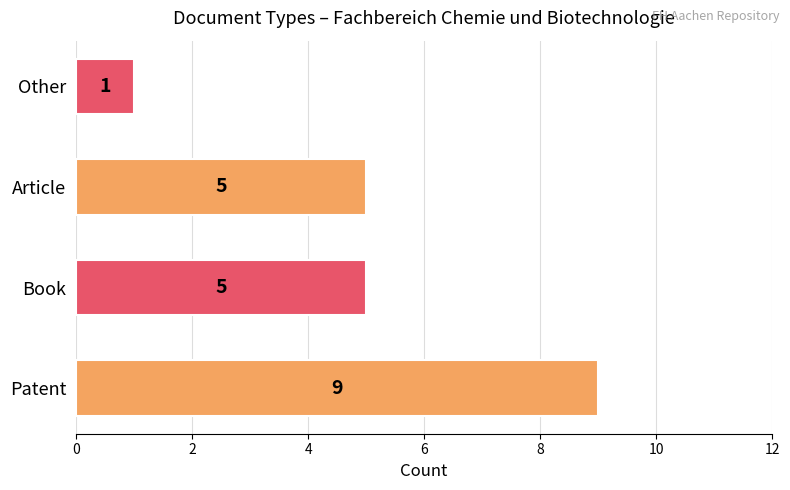

What is the sum of the values at Patent and Article?

14